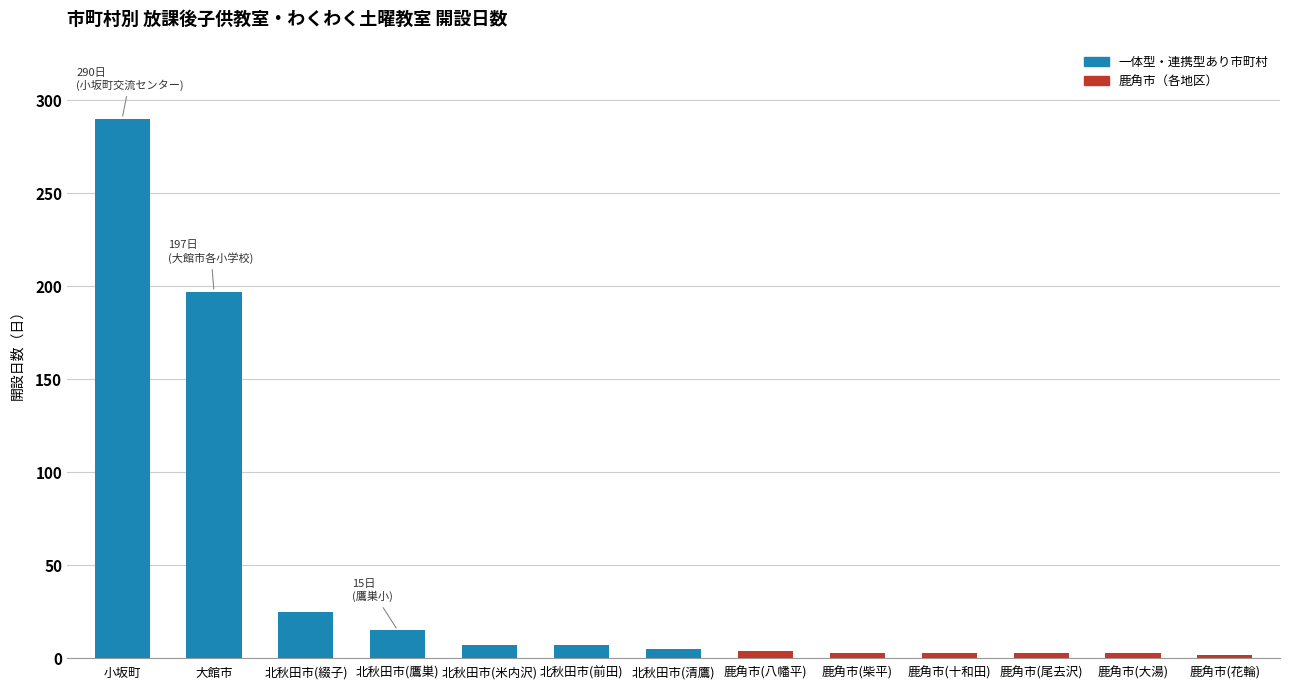

How many data points does each series have?

13